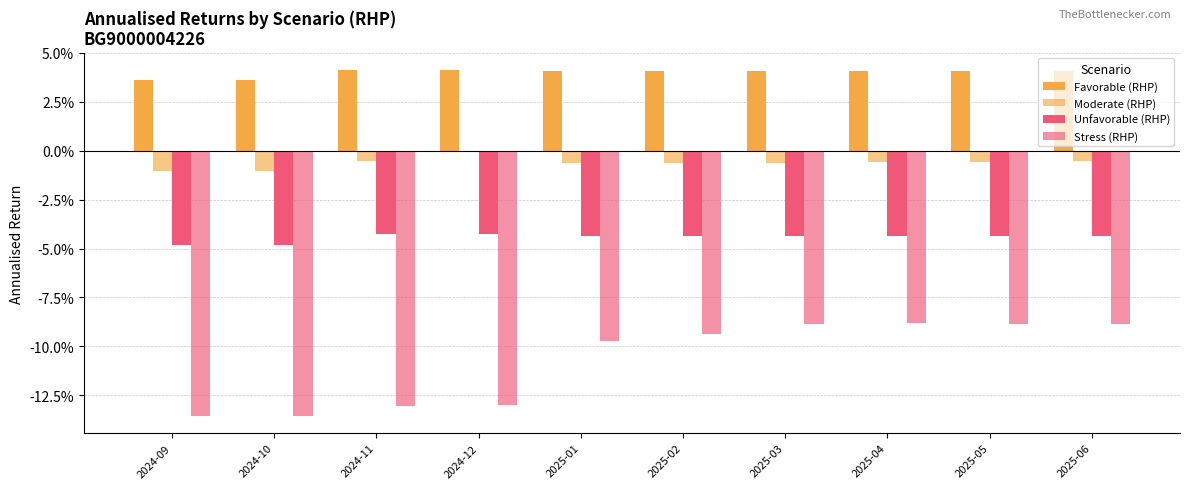

Rank the categories by Favorable (RHP) value from highest to lowest.

2024-11, 2024-12, 2025-01, 2025-02, 2025-03, 2025-04, 2025-05, 2025-06, 2024-09, 2024-10